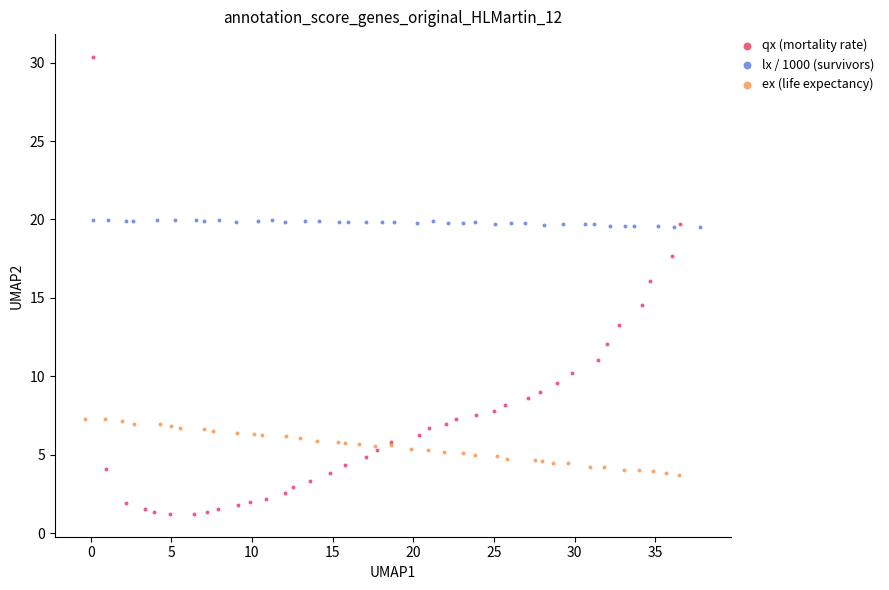

What are all the series names shown in the legend?

qx (mortality rate), lx / 1000 (survivors), ex (life expectancy)